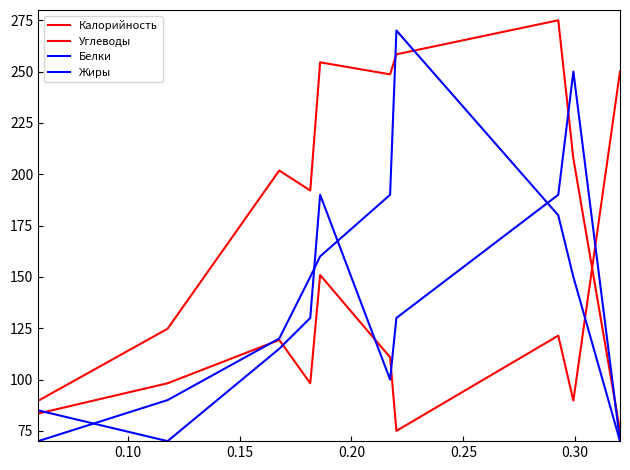

Does the chart display data point markers on the line(s)?

No